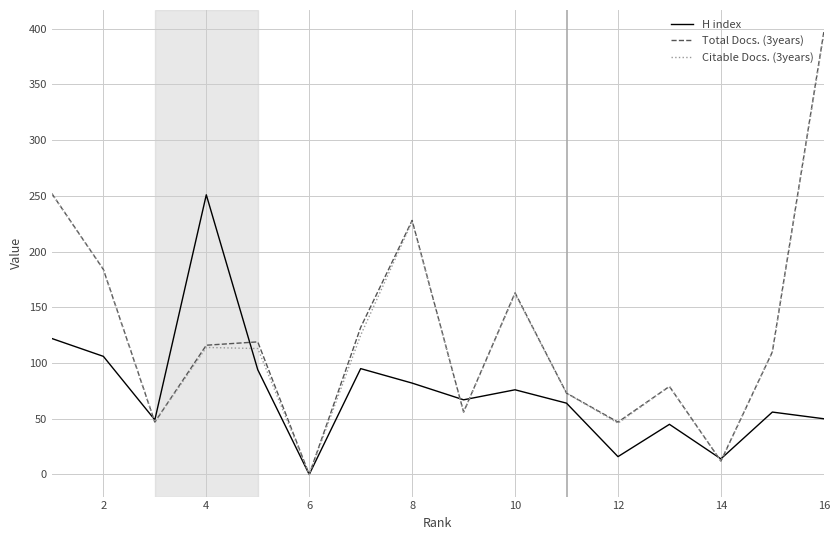

What is the greatest value displayed?

397